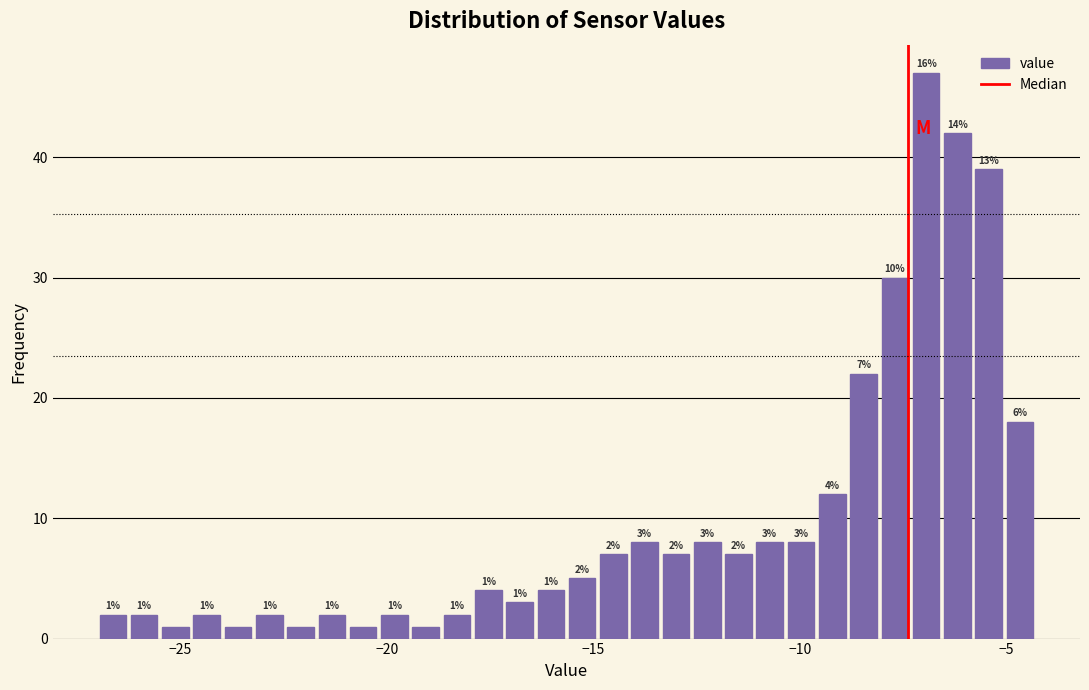

Around what value on the x-axis is the tallest bar? Give the approximate position of its centre, as read against the axis.

-7.0